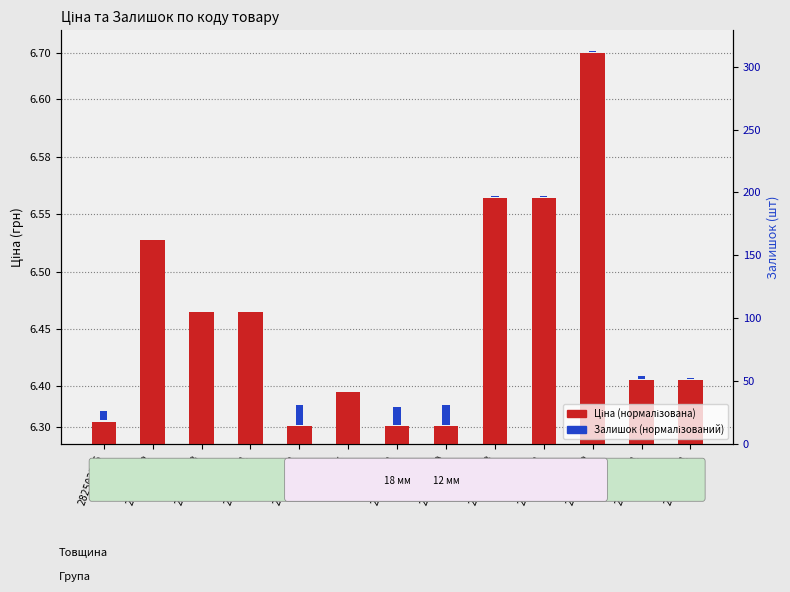

Which series has the largest total across all categories?

Ціна (нормалізована)